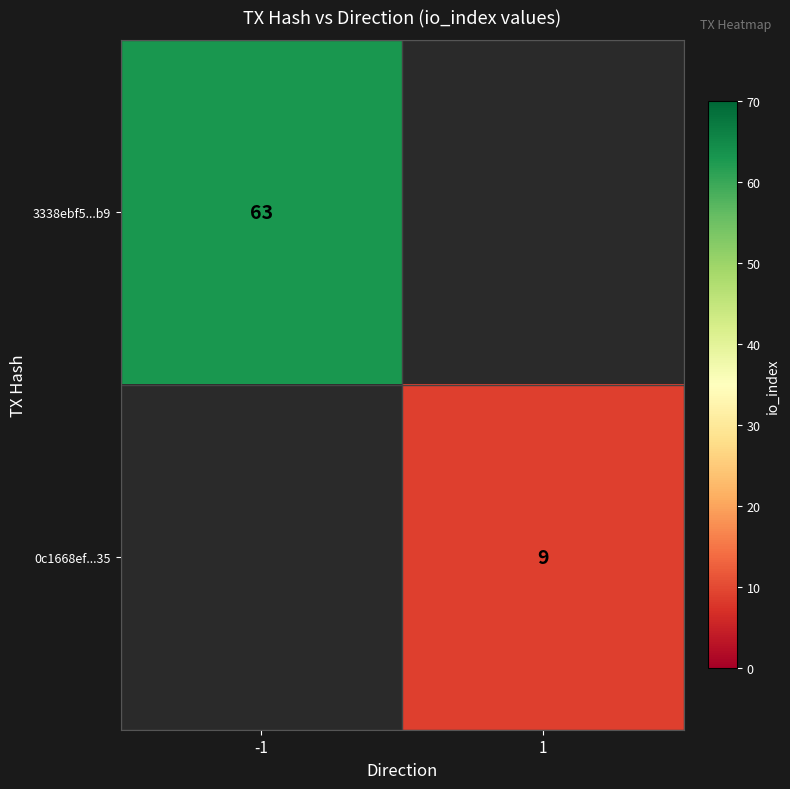

Is the value of 0c1668ef...35 at 1 greater than the value of 3338ebf5...b9 at -1?

No